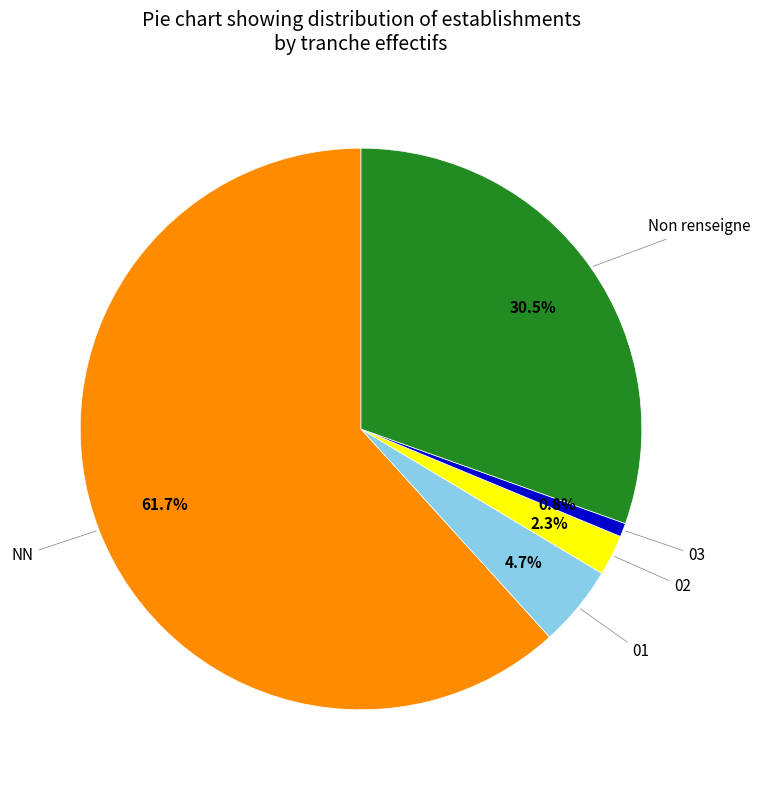

Does any single category account for the majority?

Yes